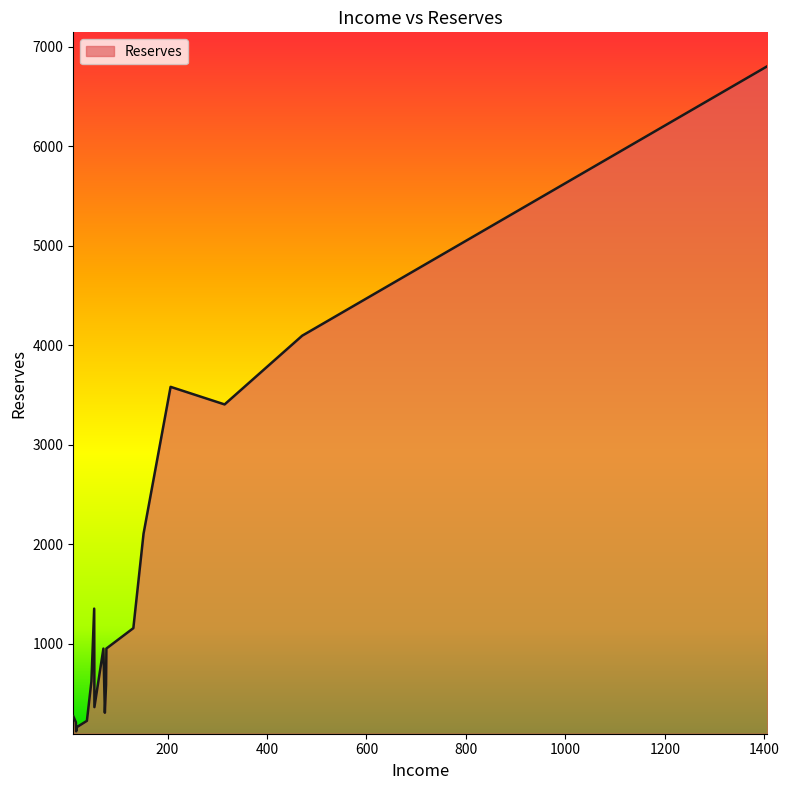

What is the smallest value displayed?

120.7